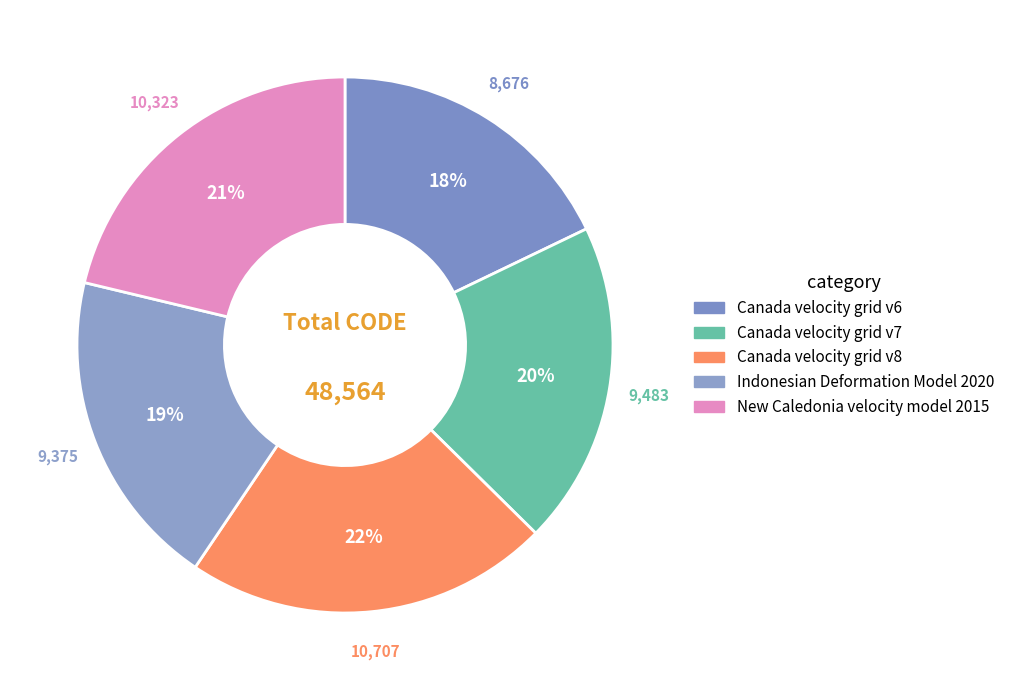

What percentage do Canada velocity grid v8 and Indonesian Deformation Model 2020 together represent?

41.4%